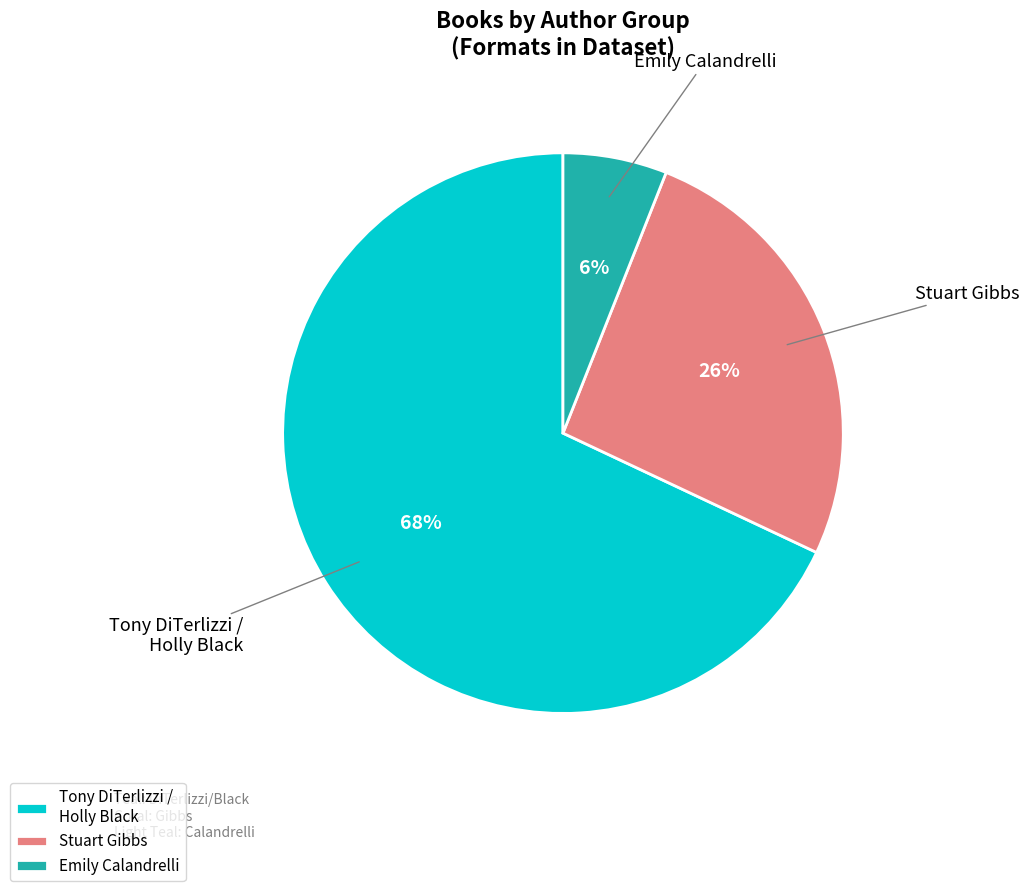

Combined, do Stuart Gibbs and Emily Calandrelli account for over 50%?

No